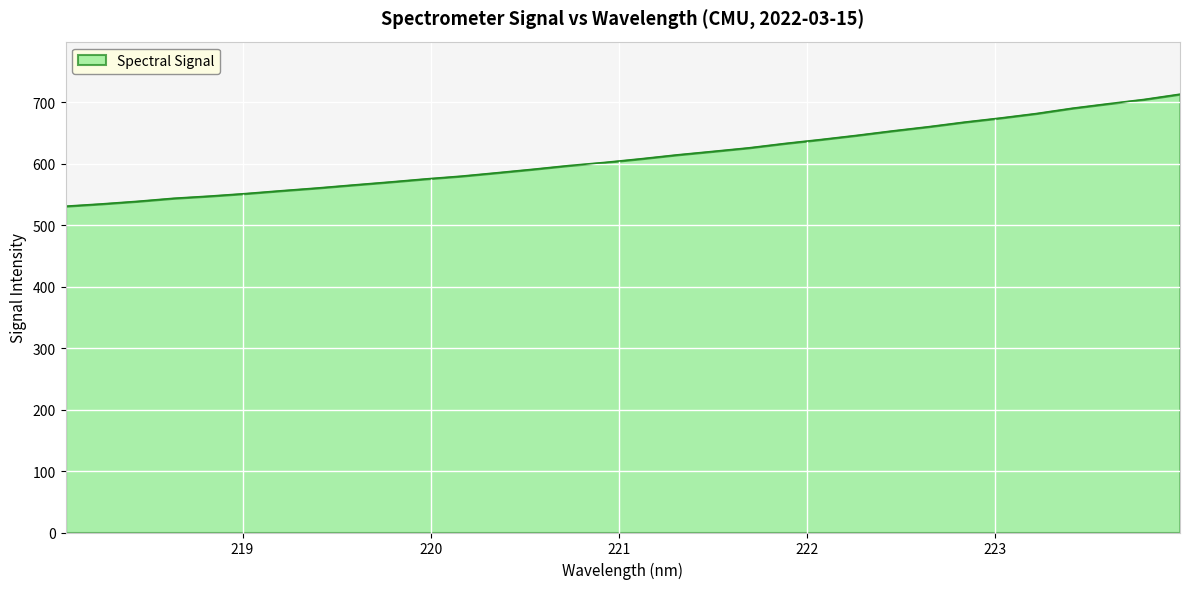

What is the minimum value shown in the chart?

531.0